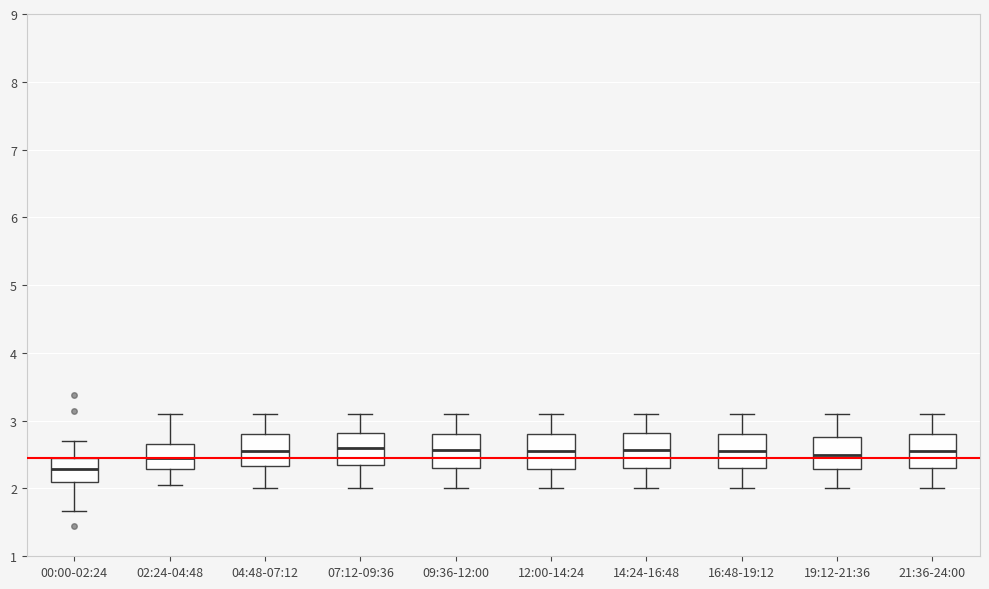

Where does the upper whisker of the box for 02:24-04:48 end on the y-axis? The values are not printed on the chart, so give them approximately, as read against the axis.

3.1